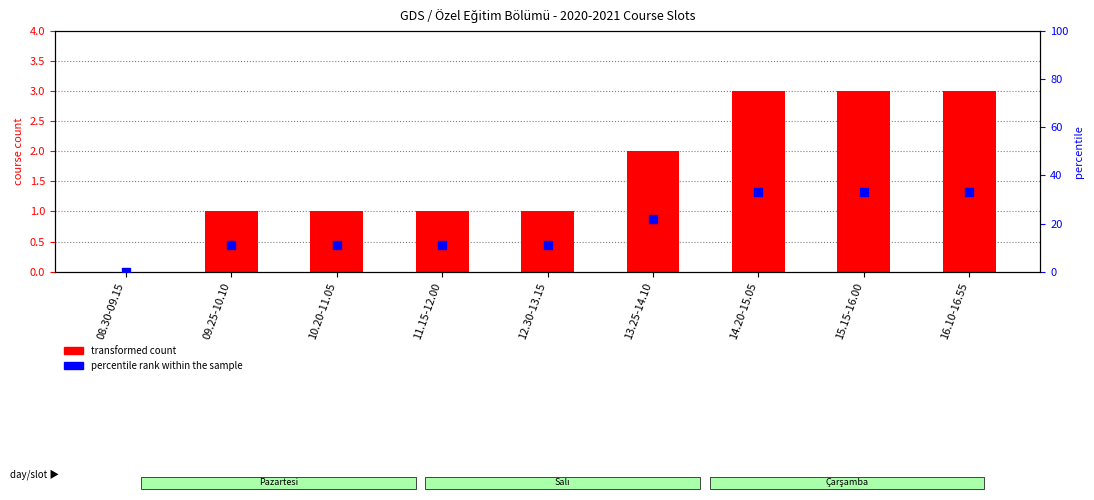

Is the value of transformed count at 09.25-10.10 greater than the value of percentile rank within the sample at 13.25-14.10?

No